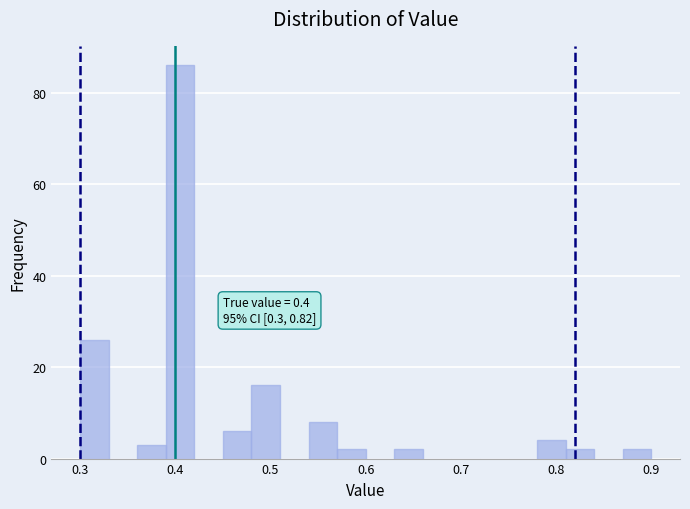

Around what value on the x-axis is the tallest bar? Give the approximate position of its centre, as read against the axis.

0.41